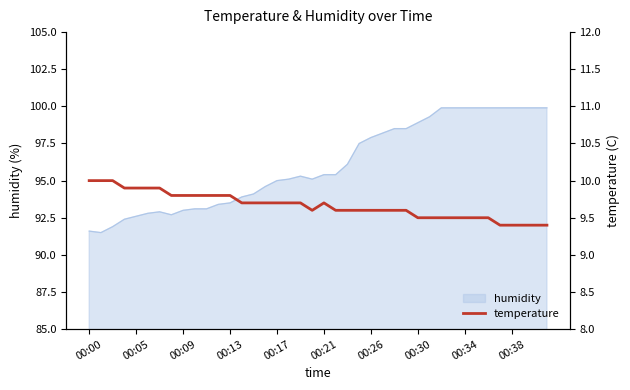

What is the minimum value for humidity?

91.5